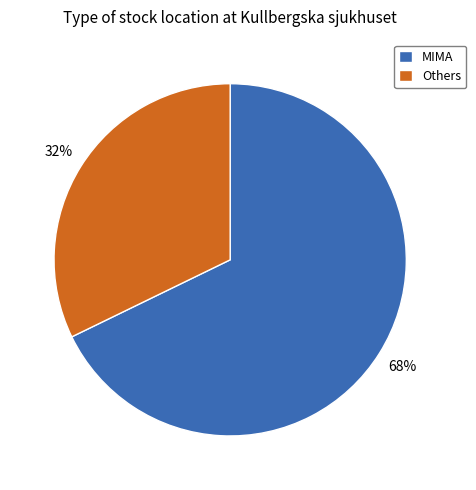

Is the sum of Others and MIMA greater than half?

Yes